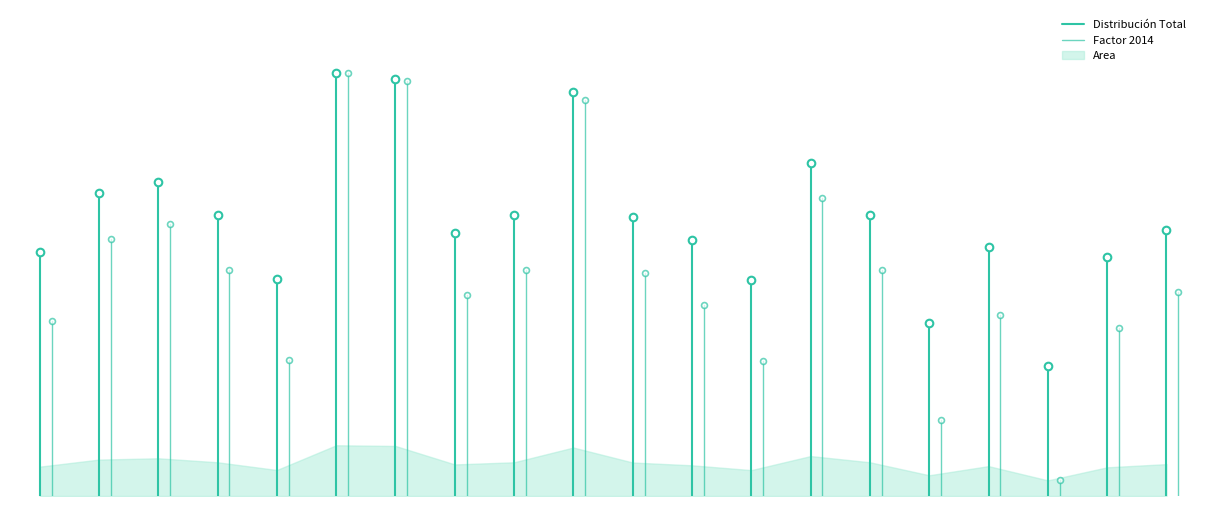

Which series has the largest total across all categories?

Distribución Total